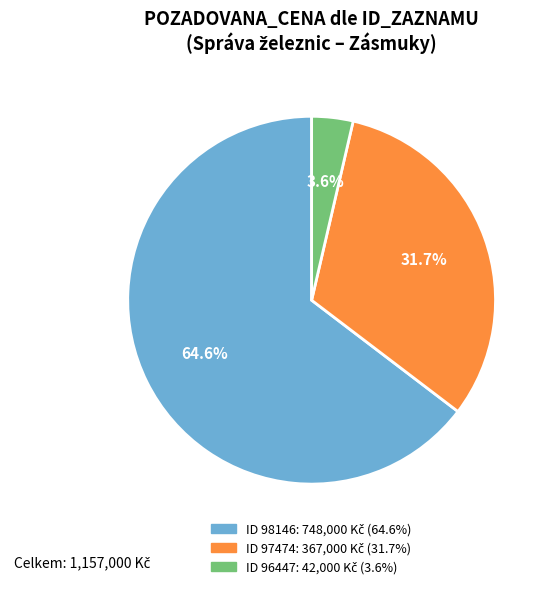

Does any single category account for the majority?

Yes